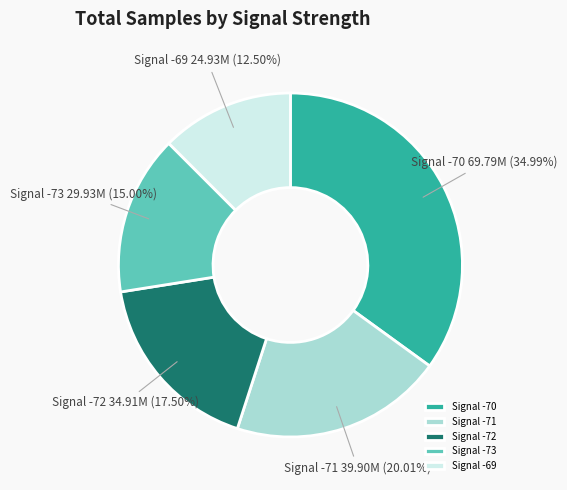

What is the ratio of the value at Signal -72 to the value at Signal -70?

0.5